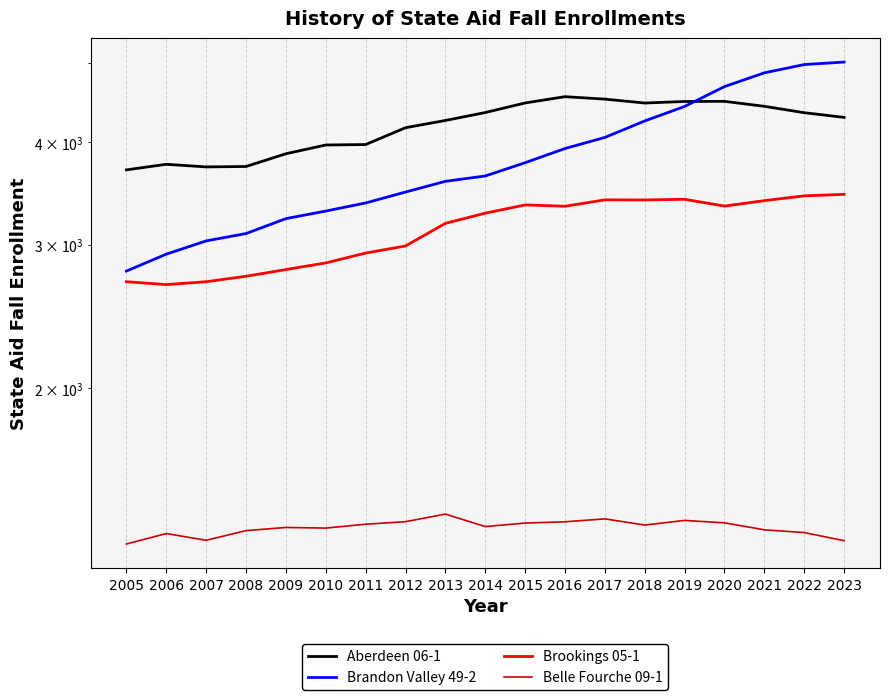

How many times do Aberdeen 06-1 and Brandon Valley 49-2 cross each other?

1